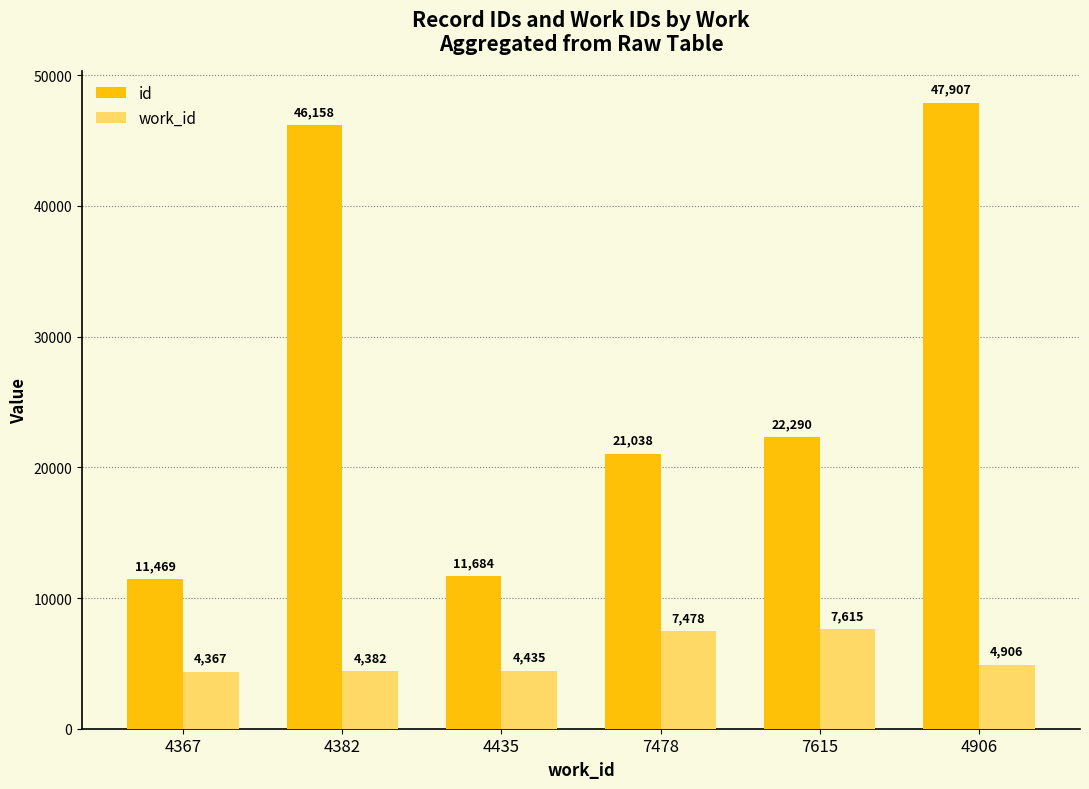

What is the total value across all series at 4382?

50540